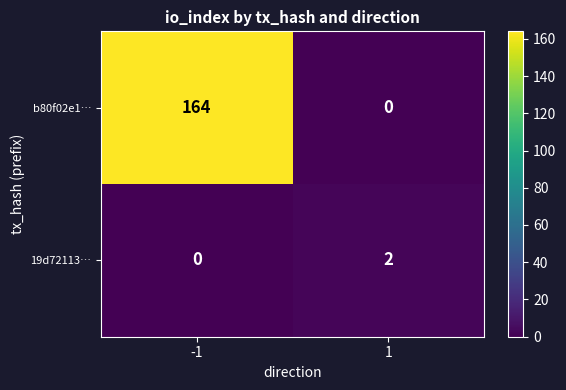

What is the spread (max minus min) of values at -1?

164